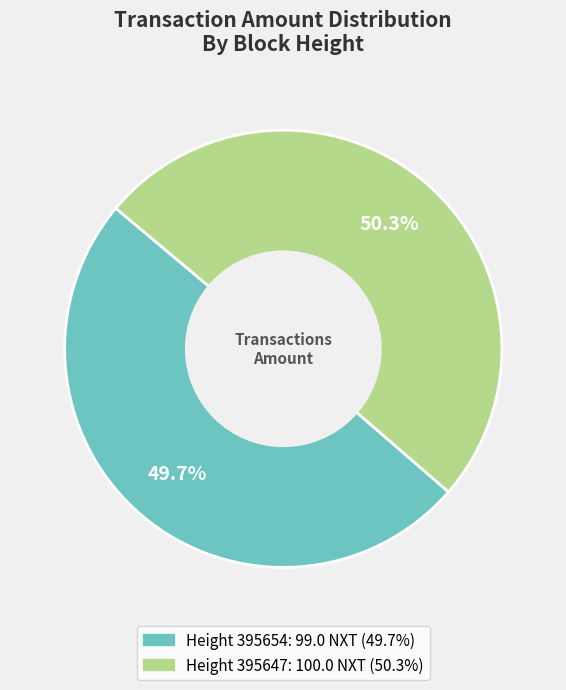

Is there a majority slice in this chart?

Yes